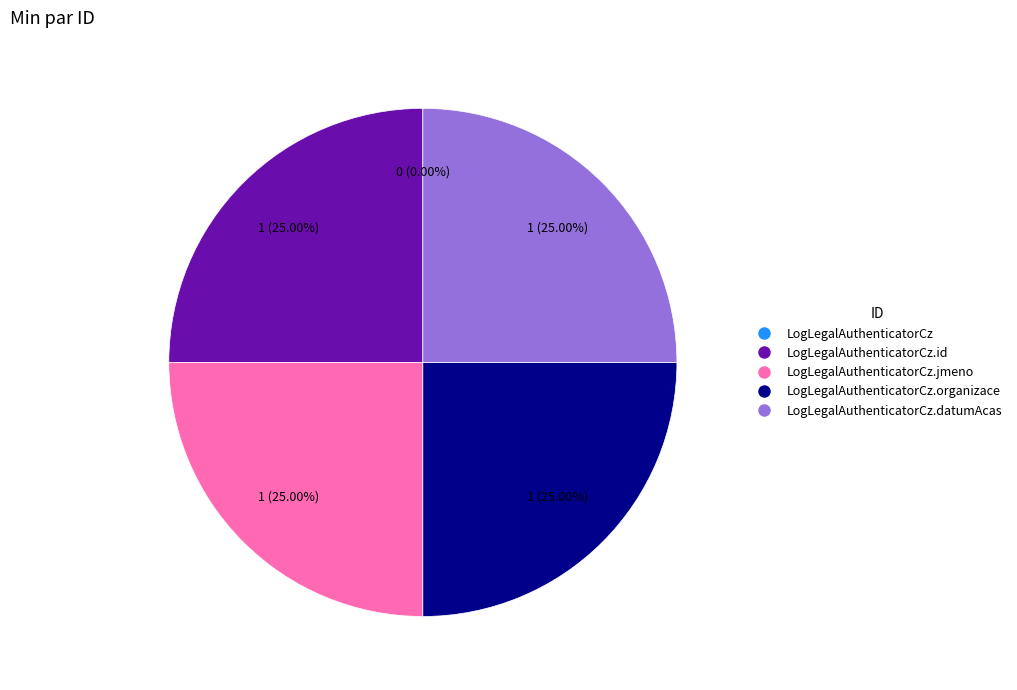

Is LogLegalAuthenticatorCz.datumAcas the majority of the pie?

No